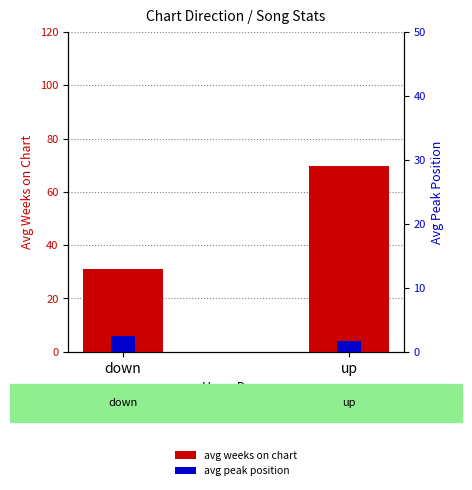

What is the label of the 2nd bar from the right?

down